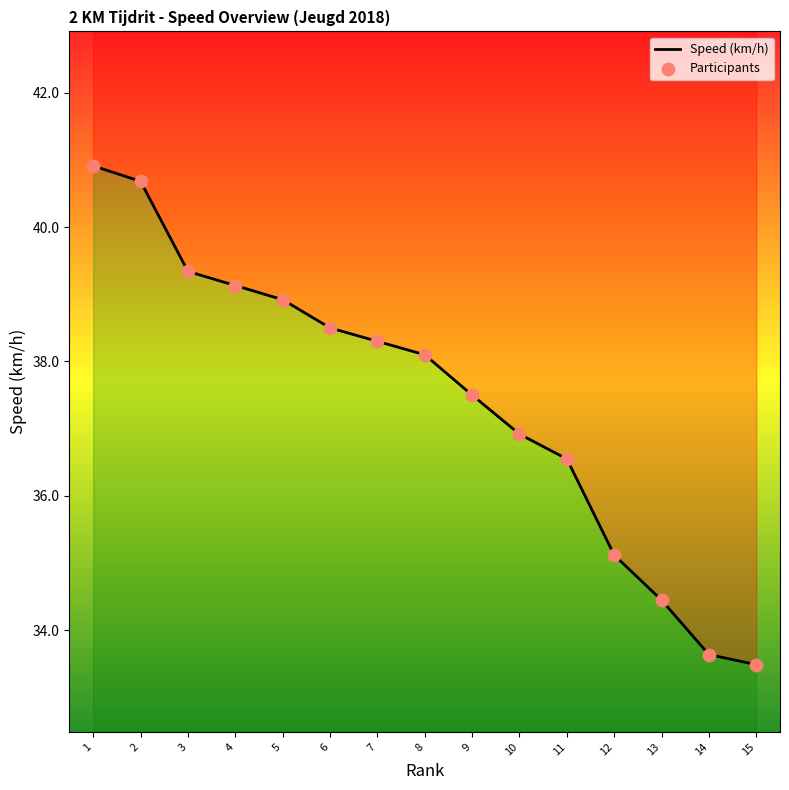

What is the total value across all series at 11?

73.1